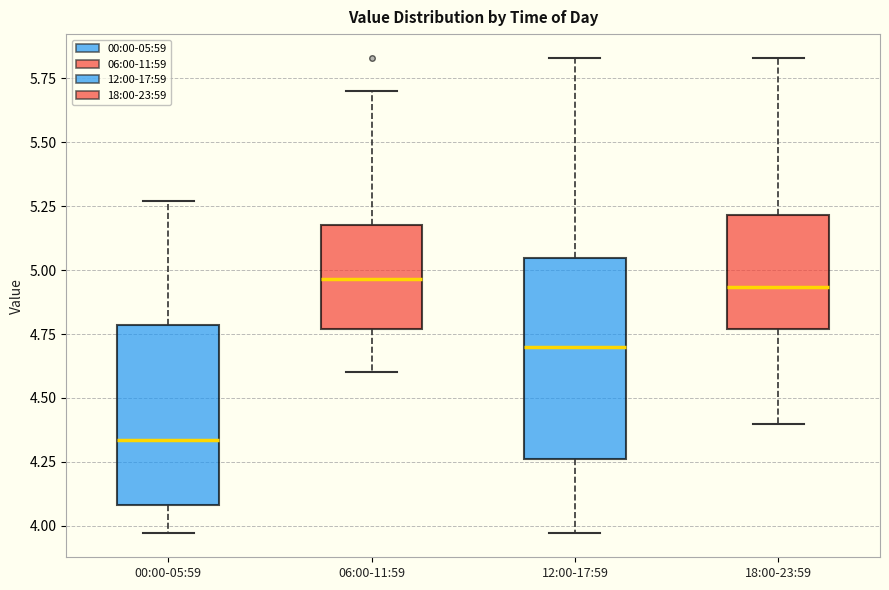

Reading left to right, transcribe this box plot: for each box, give where its median line is, the range the box spans, and where its two whiskers end, as read against the y-axis. The values are not printed on the chart, so give them approximately, as read against the axis.

00:00-05:59: median 4.35, box 4.10 to 4.80, whiskers 3.95 to 5.25
06:00-11:59: median 4.95, box 4.75 to 5.20, whiskers 4.60 to 5.70
12:00-17:59: median 4.70, box 4.25 to 5.05, whiskers 3.95 to 5.85
18:00-23:59: median 4.95, box 4.75 to 5.20, whiskers 4.40 to 5.85